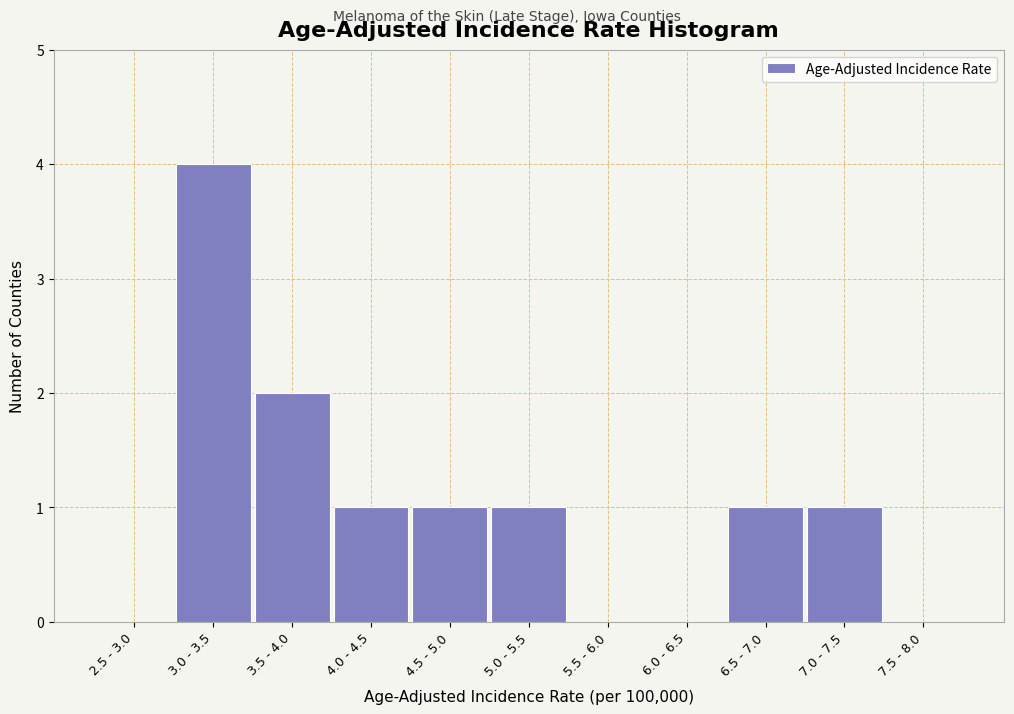

Reading left to right, list all the values displayed in this chart.

2.5 - 3.0=0	3.0 - 3.5=4	3.5 - 4.0=2	4.0 - 4.5=1	4.5 - 5.0=1	5.0 - 5.5=1	5.5 - 6.0=0	6.0 - 6.5=0	6.5 - 7.0=1	7.0 - 7.5=1	7.5 - 8.0=0